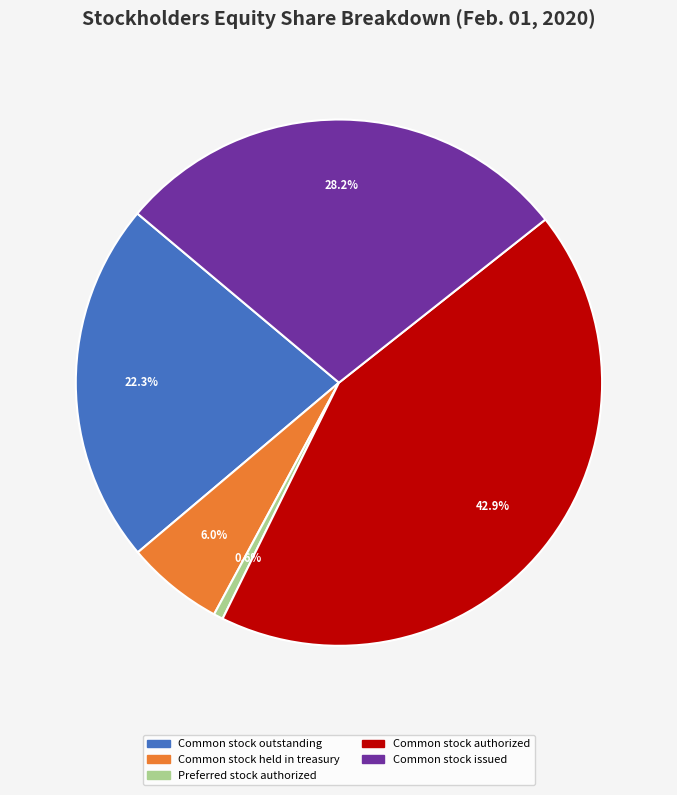

What percentage is NOT represented by Common stock issued?

71.8%